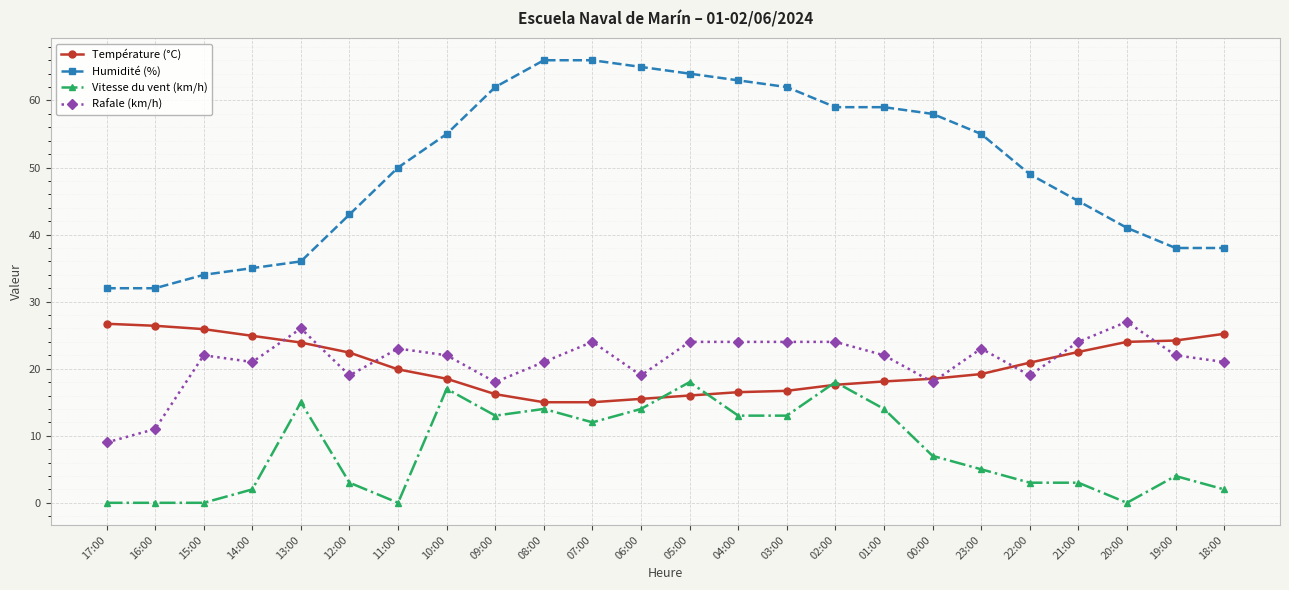

What is the value of the Rafale (km/h) point at the 5th from the left?

26.0